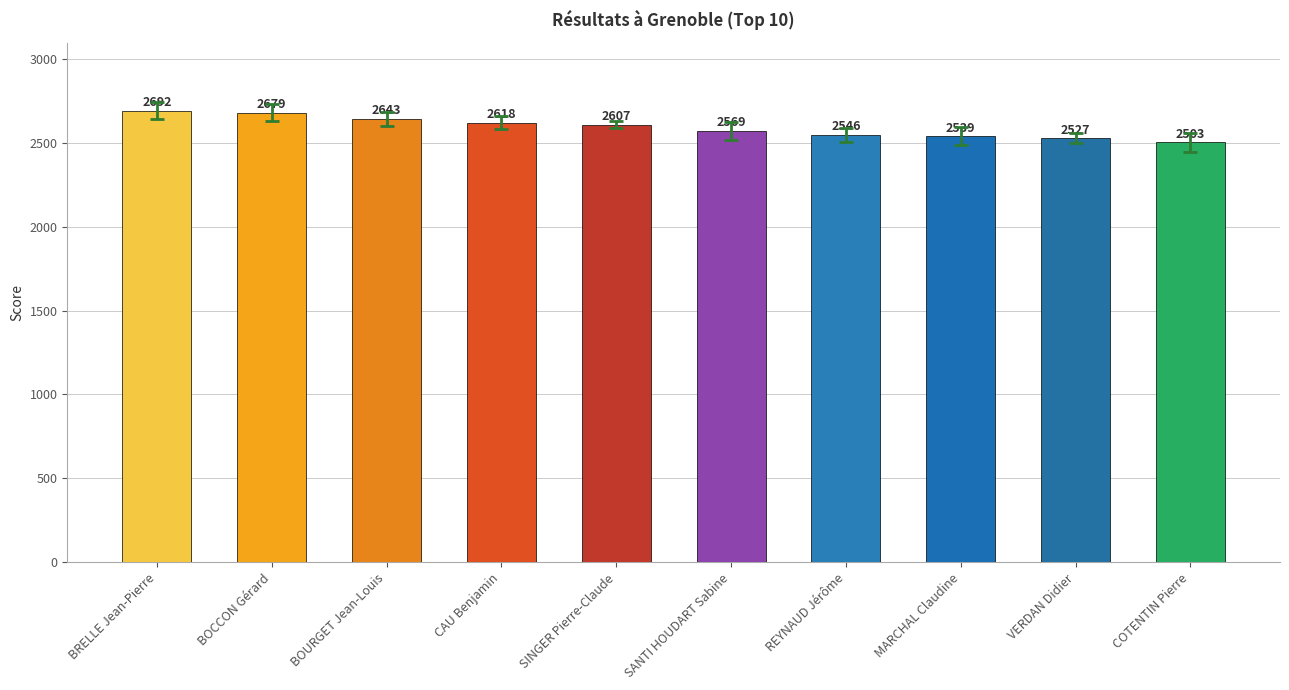

Rank the categories by value from lowest to highest.

COTENTIN Pierre, VERDAN Didier, MARCHAL Claudine, REYNAUD Jérôme, SANTI HOUDART Sabine, SINGER Pierre-Claude, CAU Benjamin, BOURGET Jean-Louis, BOCCON Gérard, BRELLE Jean-Pierre